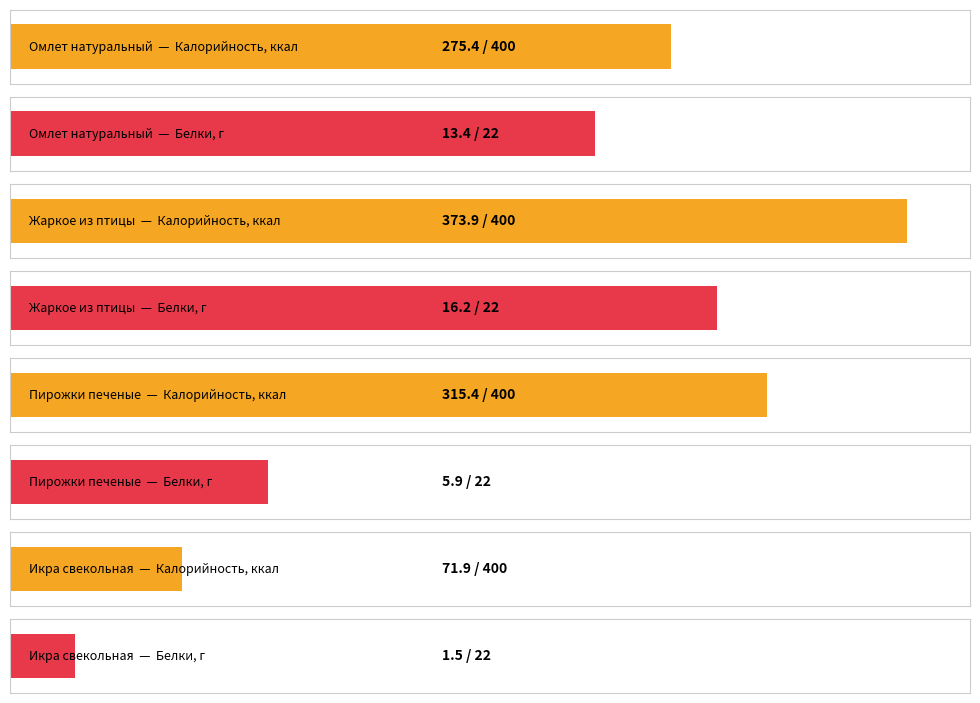

Does the chart contain stacked bars?

No